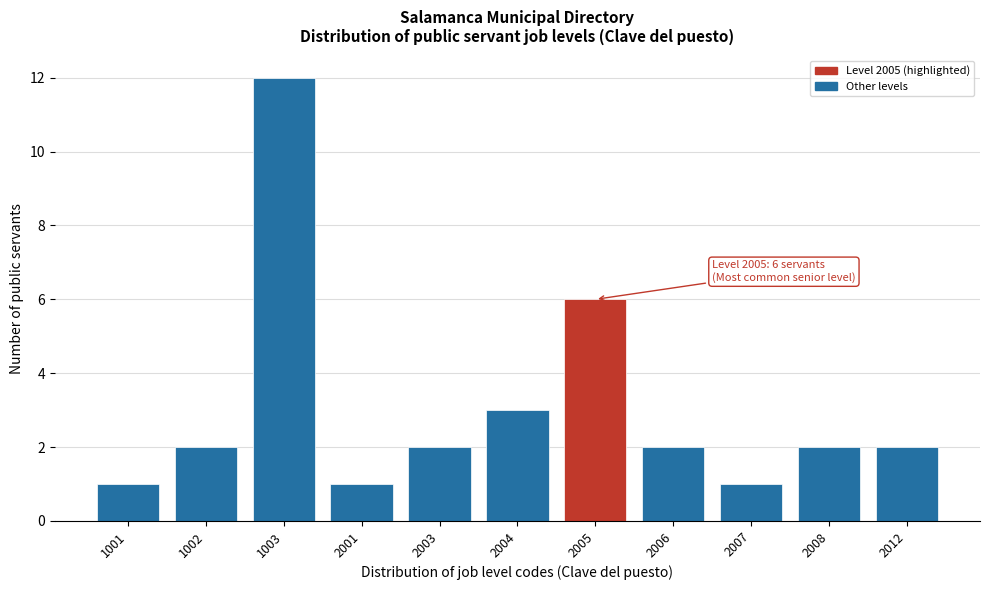

Reading right to left, what are all the values shown in this chart?

2	2	1	2	6	3	2	1	12	2	1